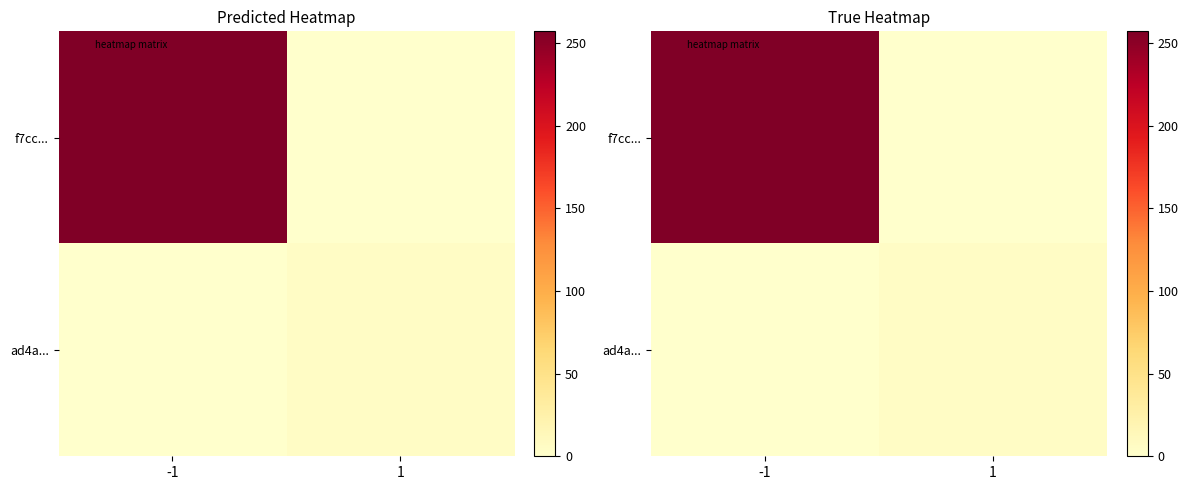

What is the maximum value shown in the chart?

257